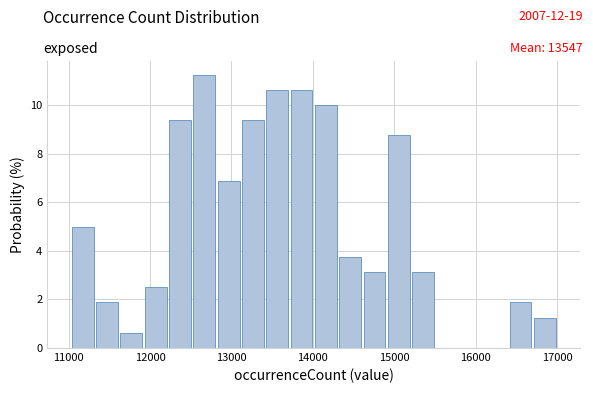

Read against the x-axis, roughly where is the centre of the tallest bar?

12700